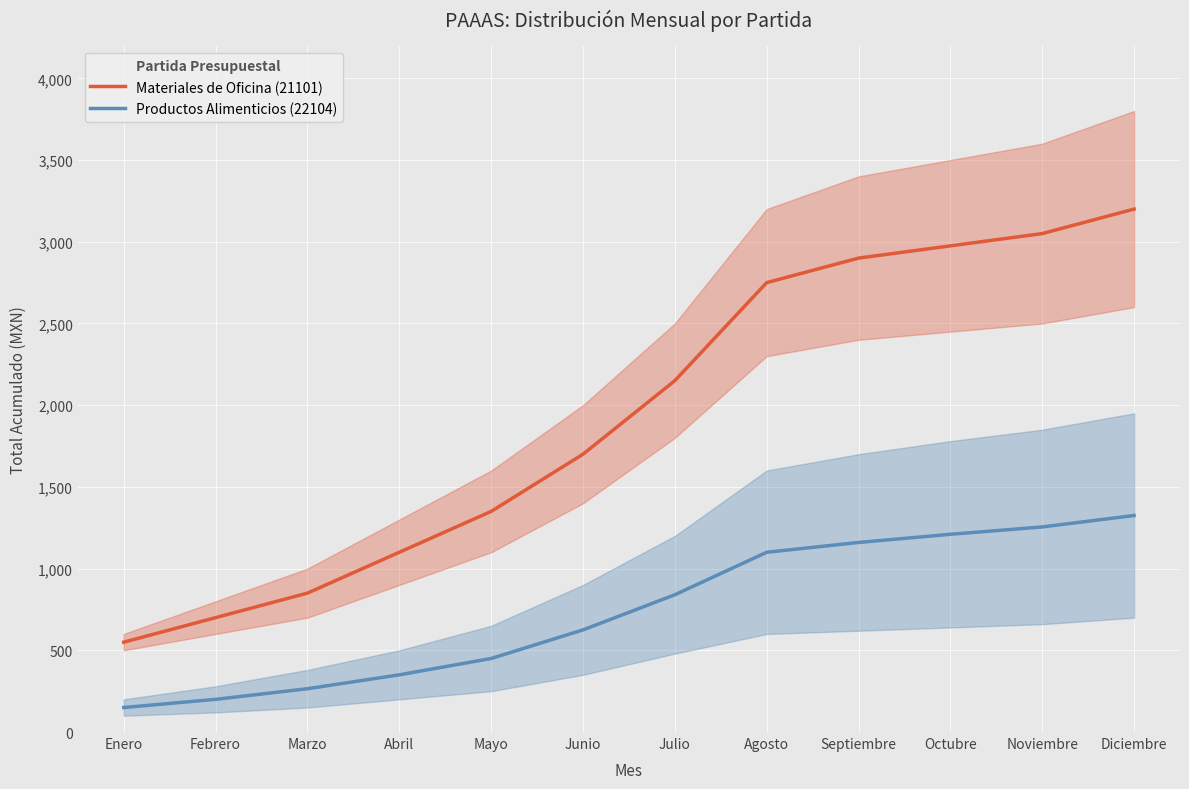

Which series has the largest total across all categories?

Materiales de Oficina (21101)